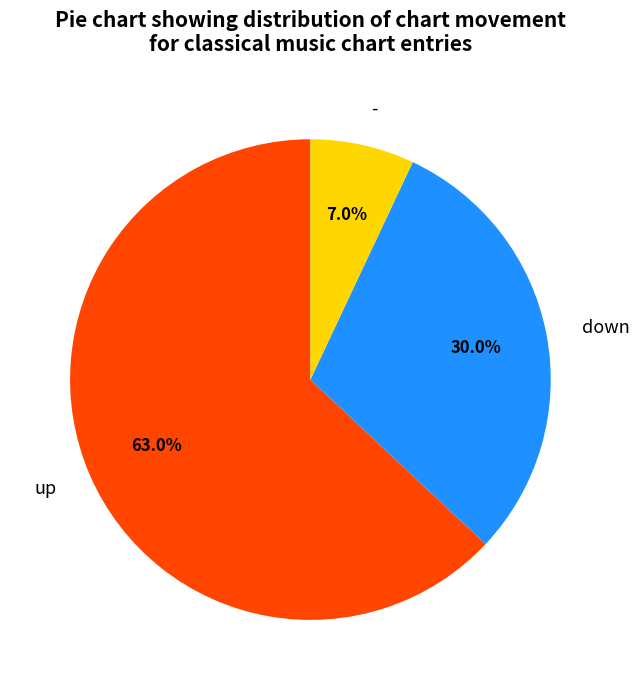

To the nearest percent, what portion does down represent?

30%